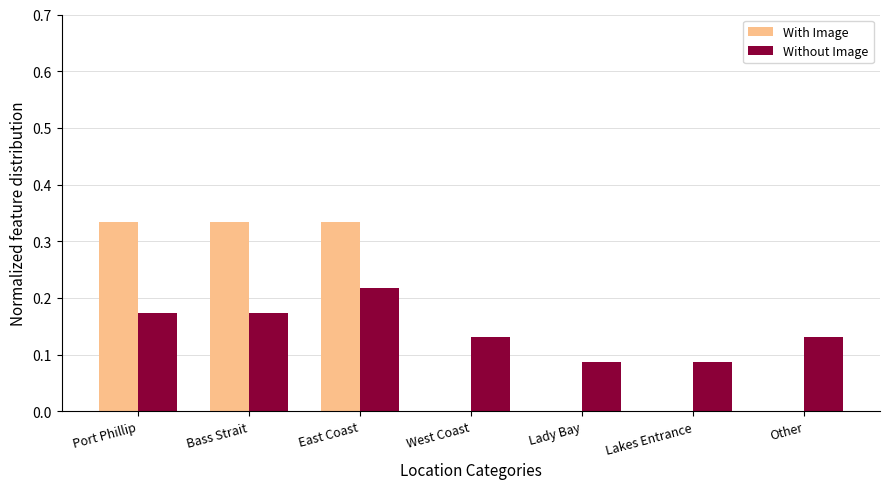

What is the total value across all series at East Coast?

0.6